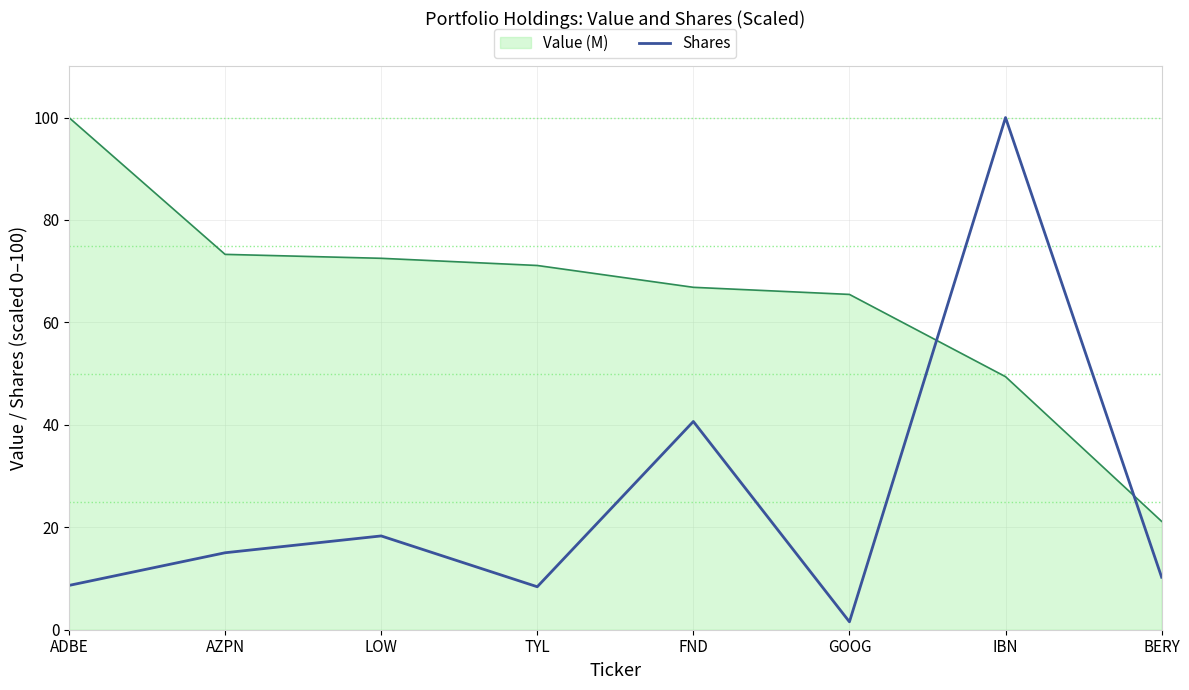

How many lines are shown in the chart?

2